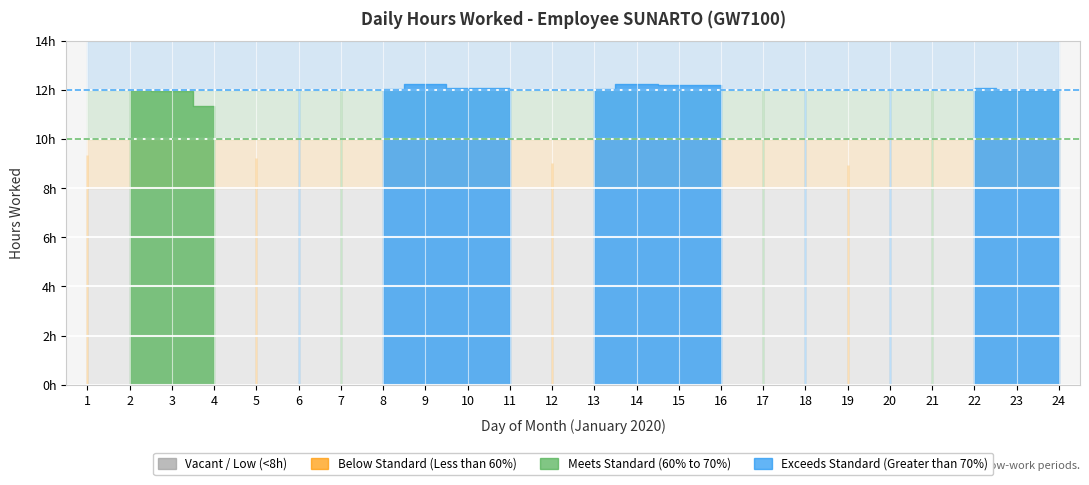

How many data points are less than 12?

10